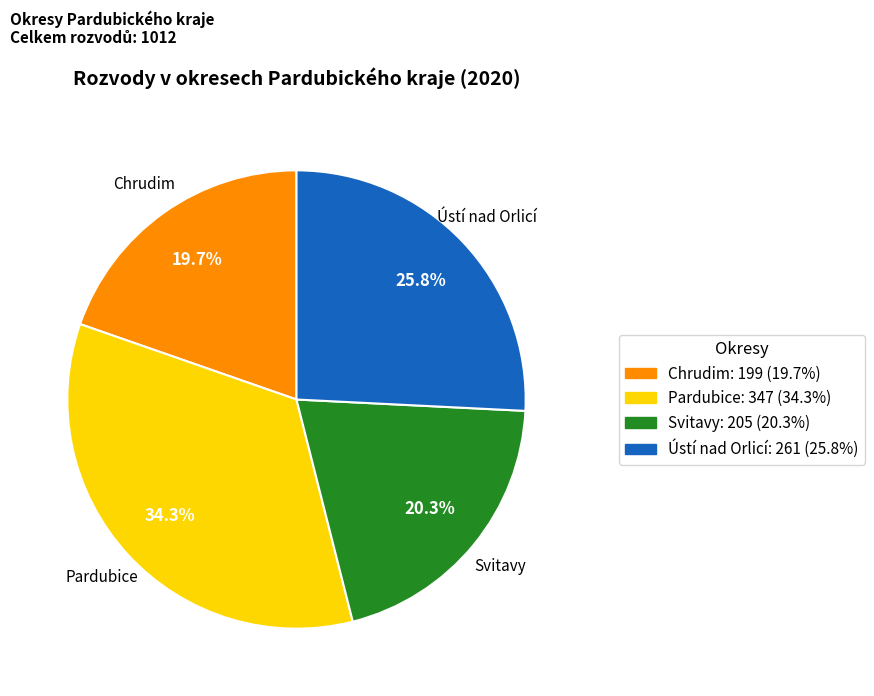

Count the number of slices in the pie.

4